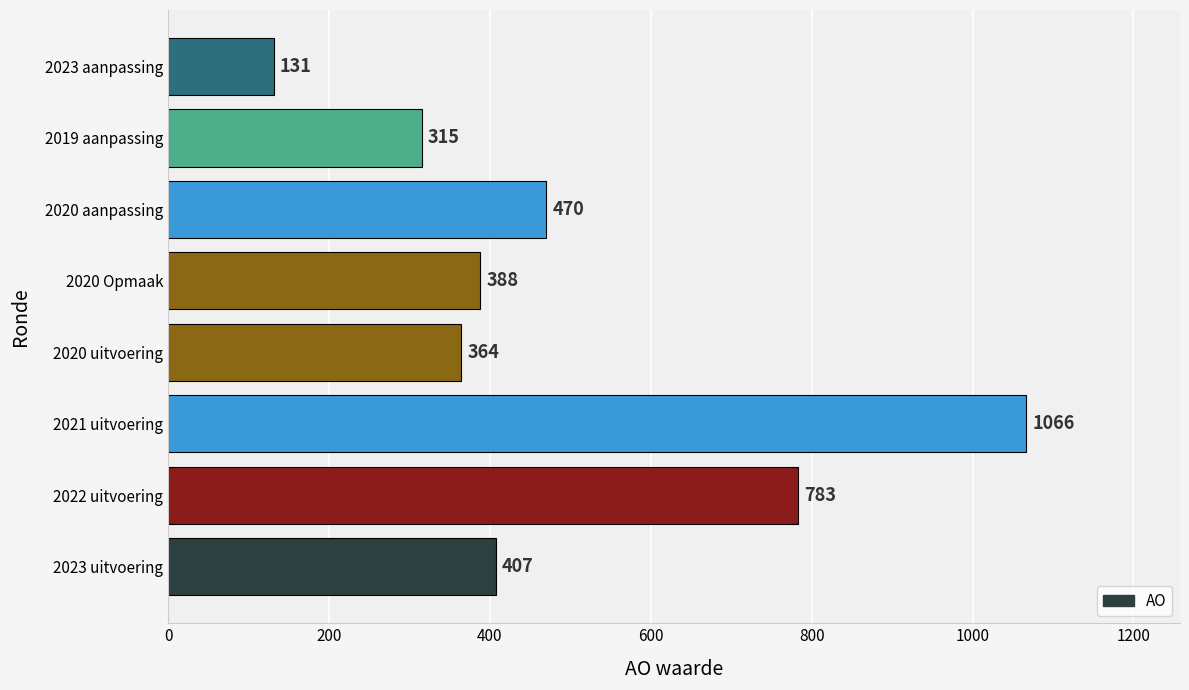

How many categories are shown in the chart?

8